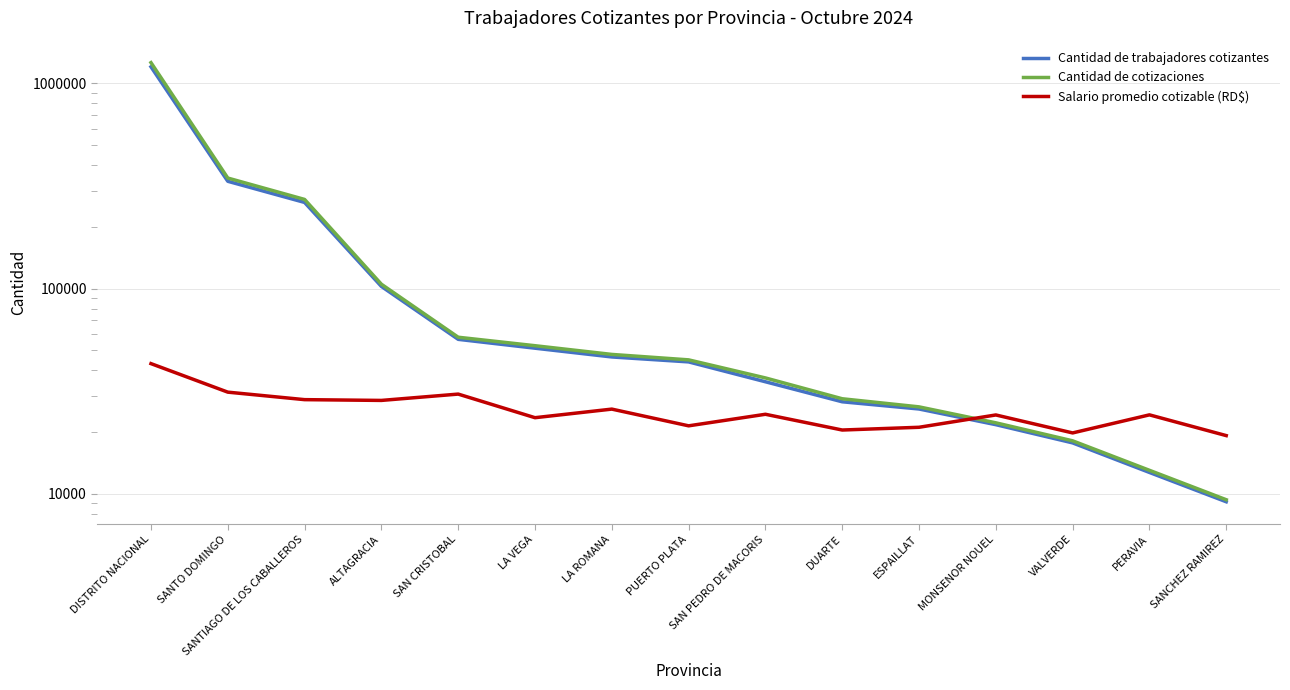

What is the difference between the second highest and minimum values in the Salario promedio cotizable (RD$) series?

12082